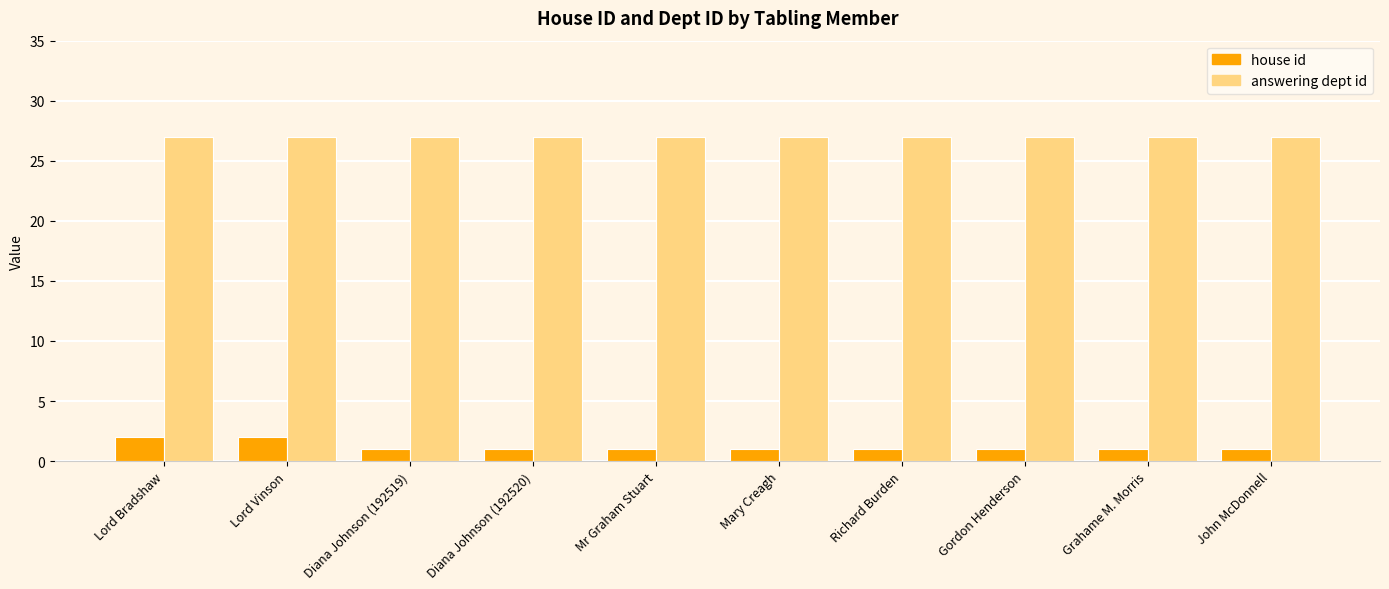

What are all the series names shown in the legend?

house id, answering dept id